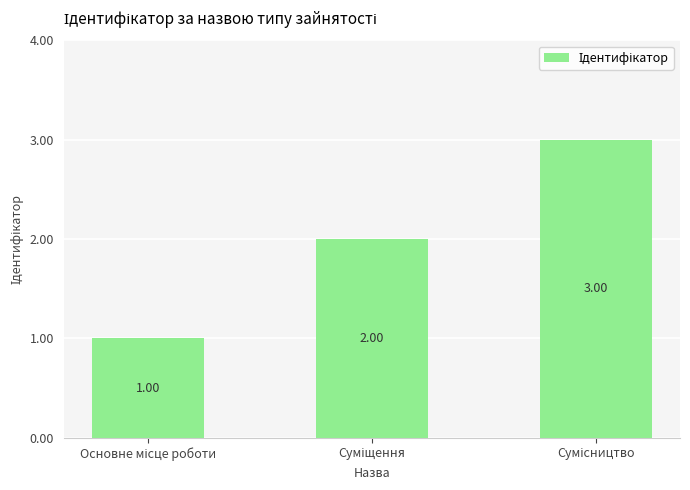

Are the bars horizontal?

No